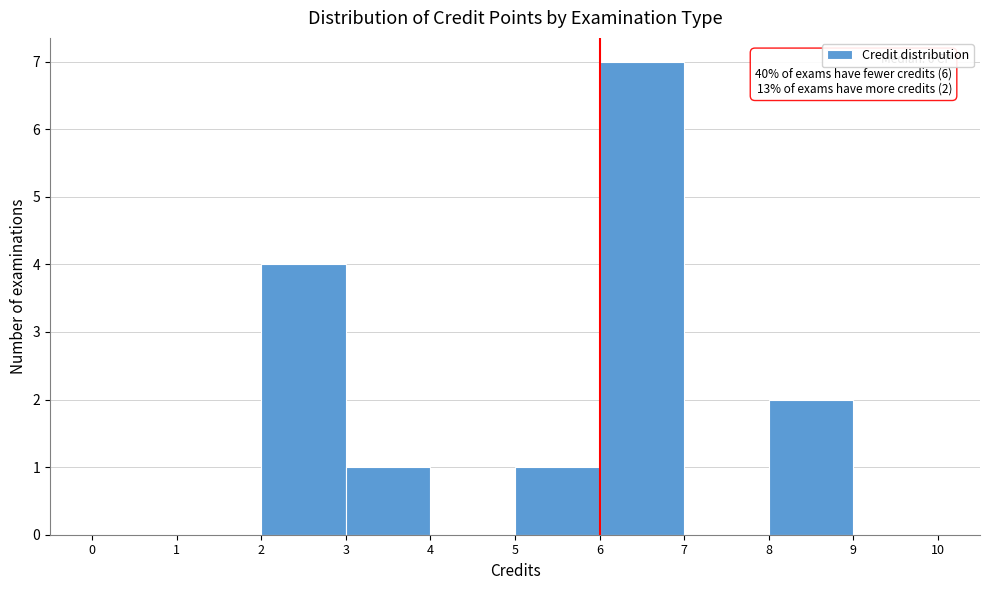

Over which range of the x-axis is the bar tallest?

6 to 7